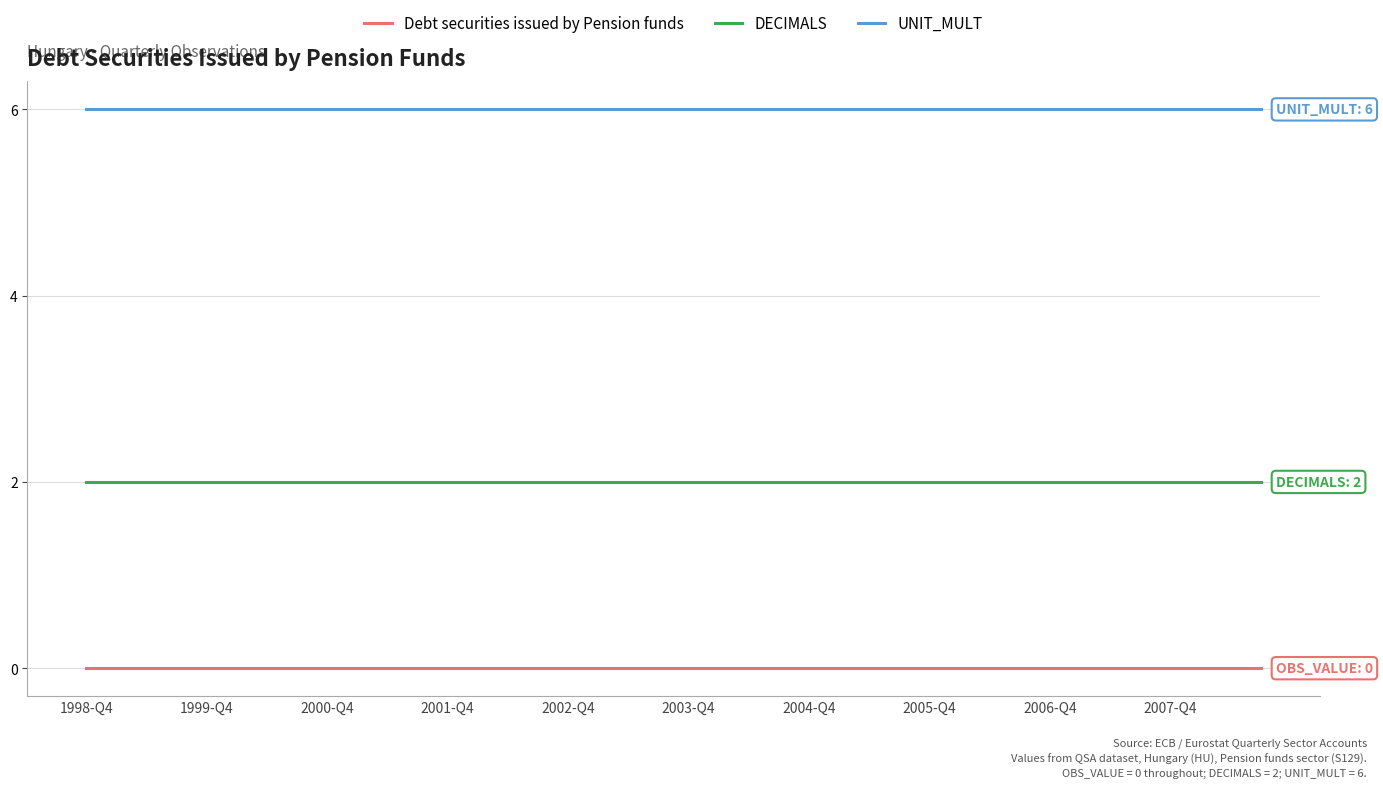

True or false: DECIMALS and Debt securities issued by Pension funds cross at least once.

False